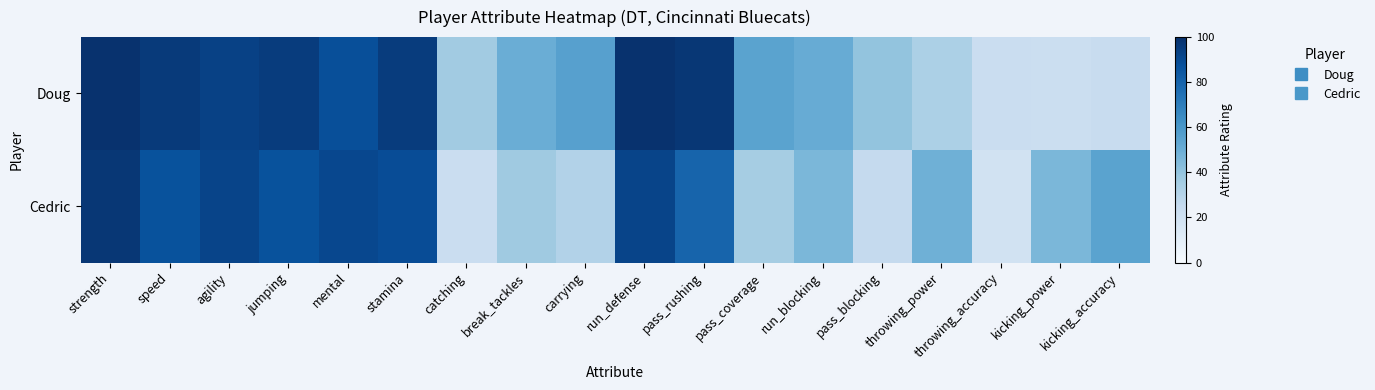

What is the spread (max minus min) of values at pass_rushing?

17